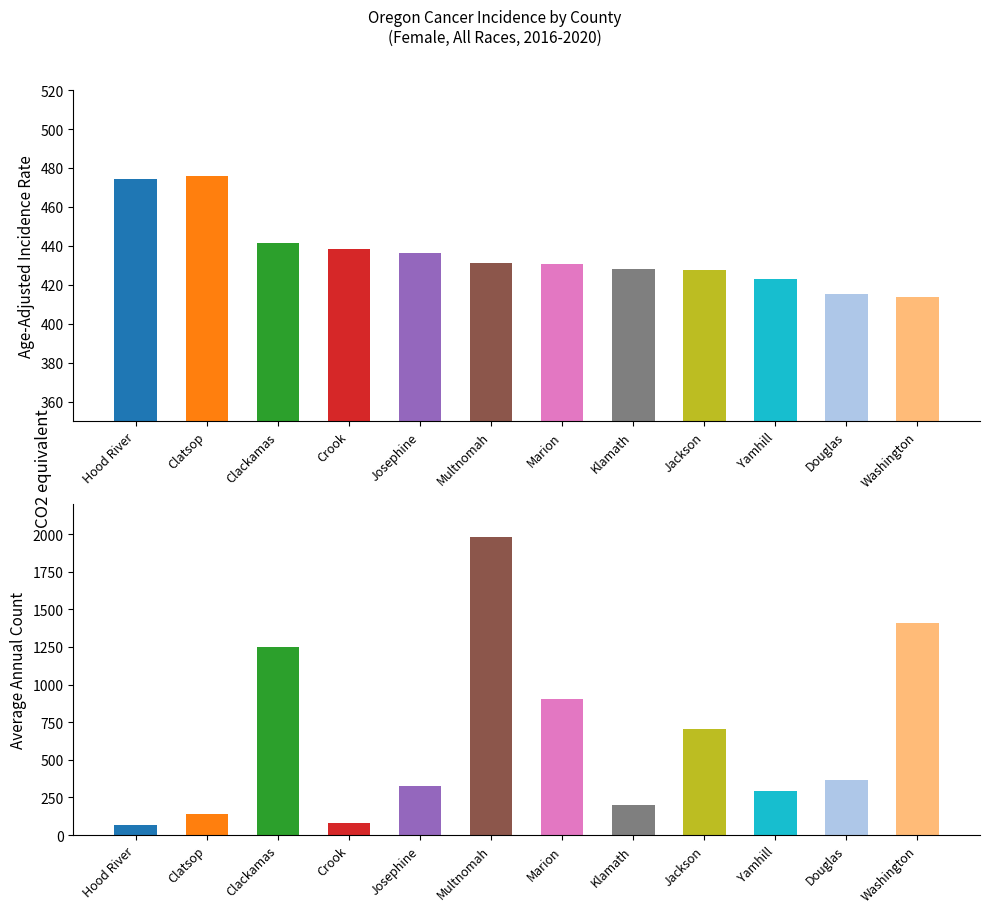

The value of Average Annual Count at Washington is 1411.0. True or false?

True